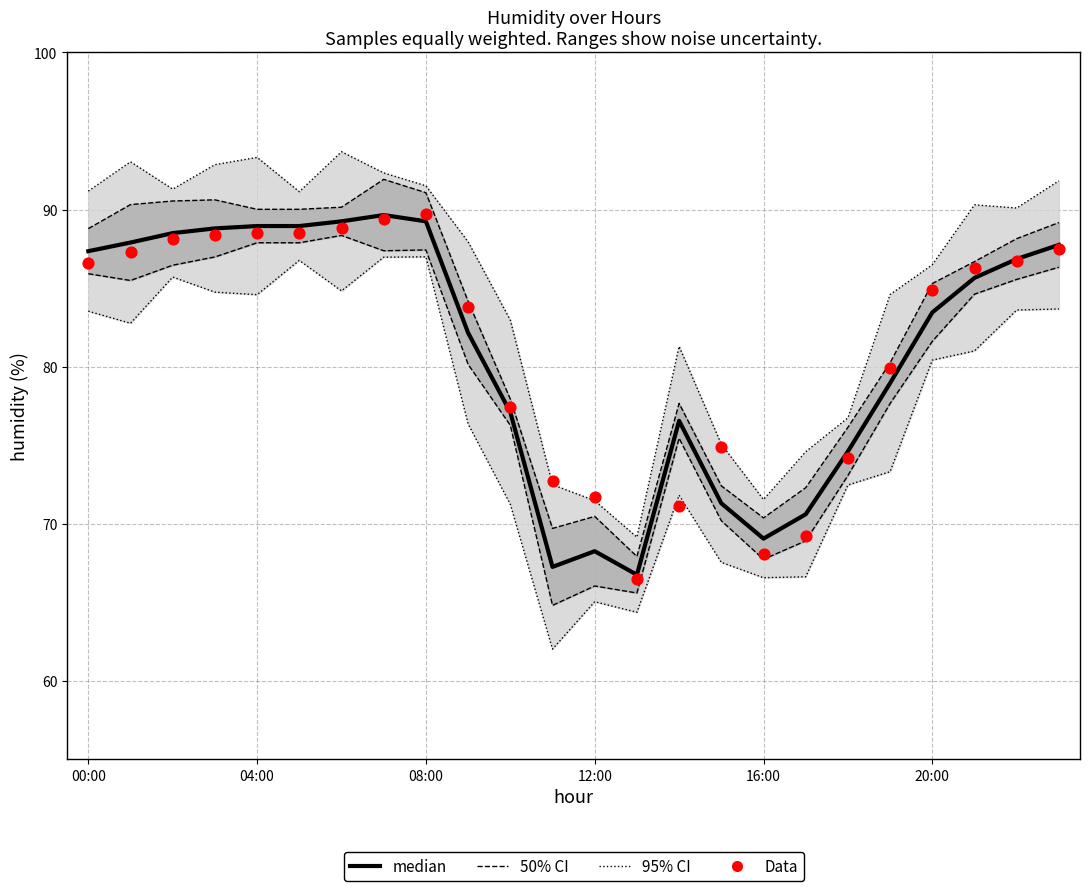

What are all the series names shown in the legend?

95% CI, 50% CI, median, Data